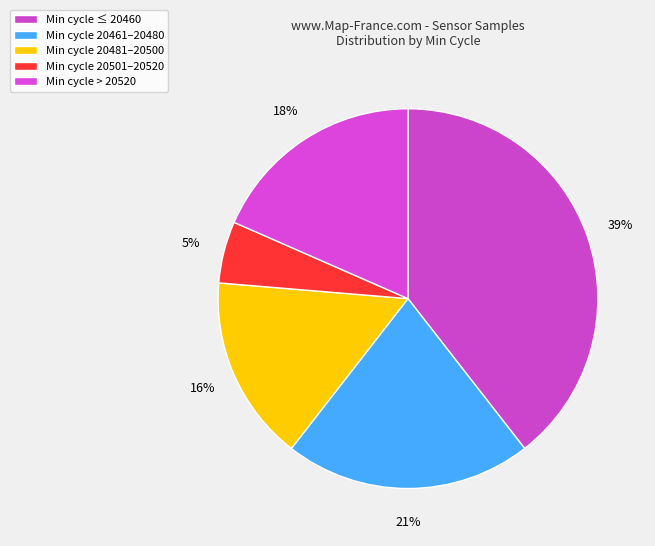

Count the number of slices in the pie.

5